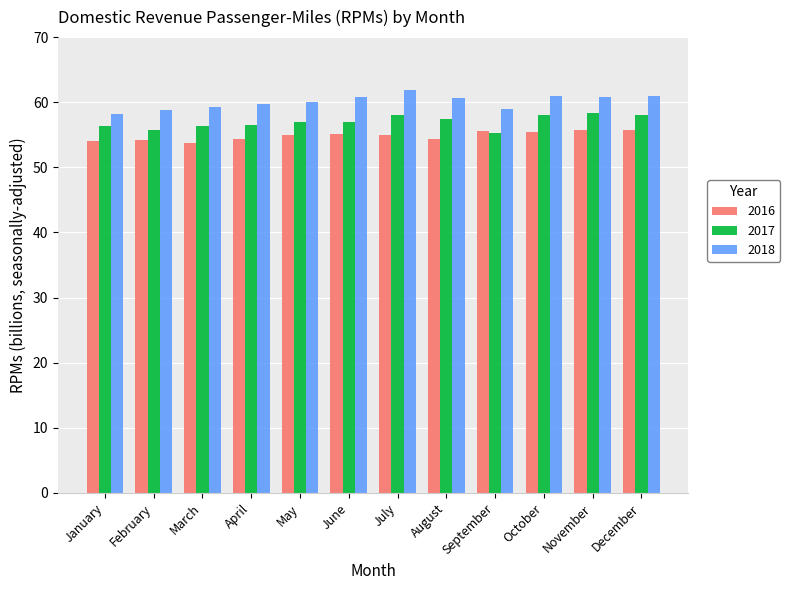

What is the value of the 2018 bar at the 8th from the left?

60.7